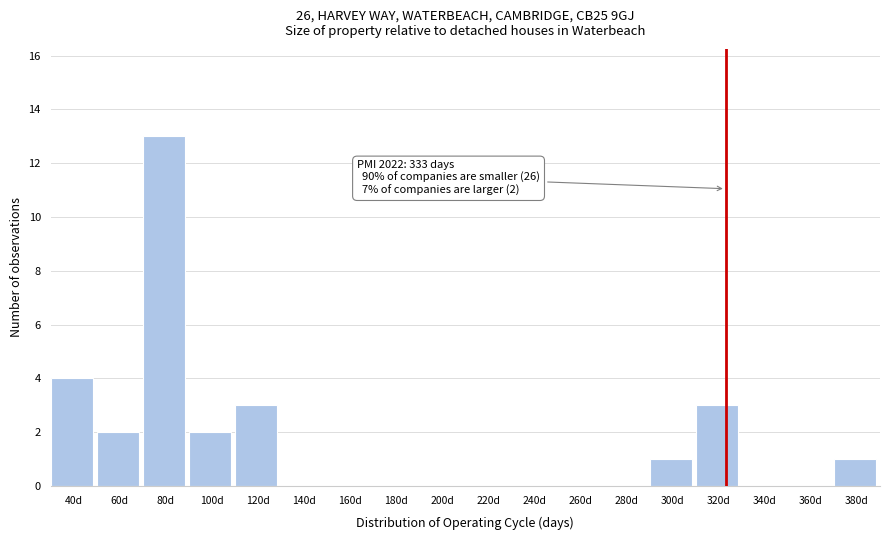

Reading left to right, list all the values displayed in this chart.

40d=4	60d=2	80d=13	100d=2	120d=3	140d=0	160d=0	180d=0	200d=0	220d=0	240d=0	260d=0	280d=0	300d=1	320d=3	340d=0	360d=0	380d=1